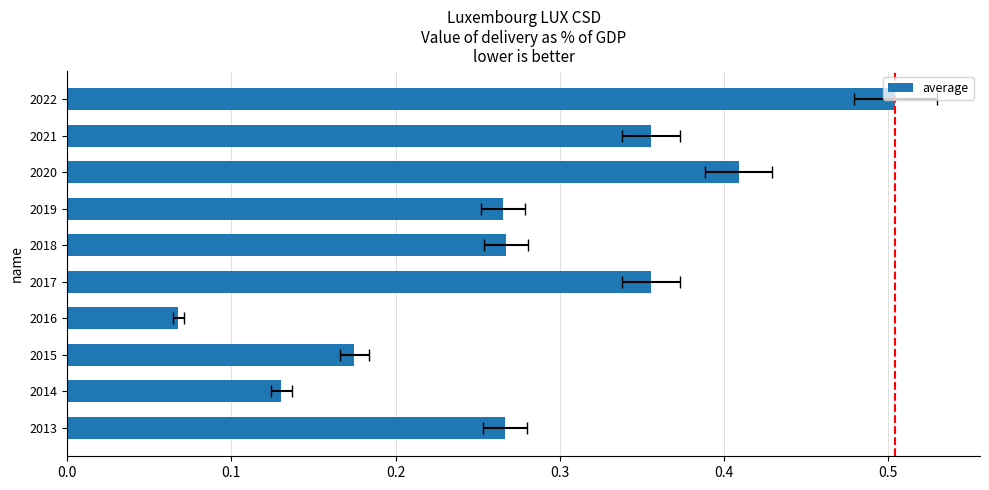

Is it true that the value at 2021 is 0.1?

False